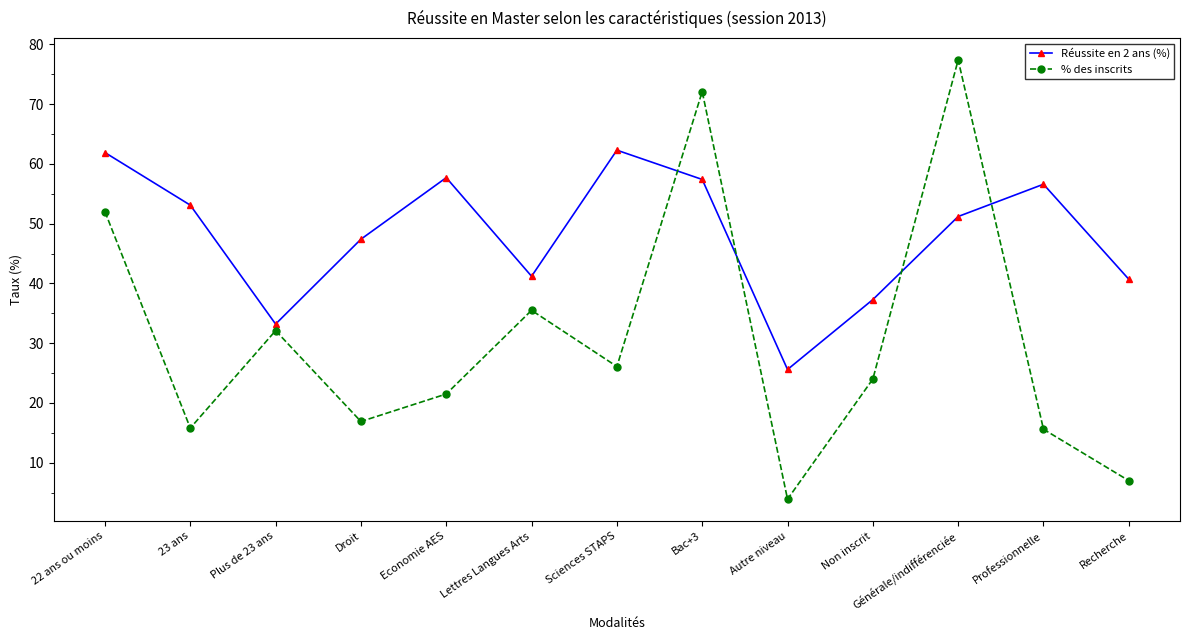

Where is the first local minimum for Réussite en 2 ans (%)?

Plus de 23 ans